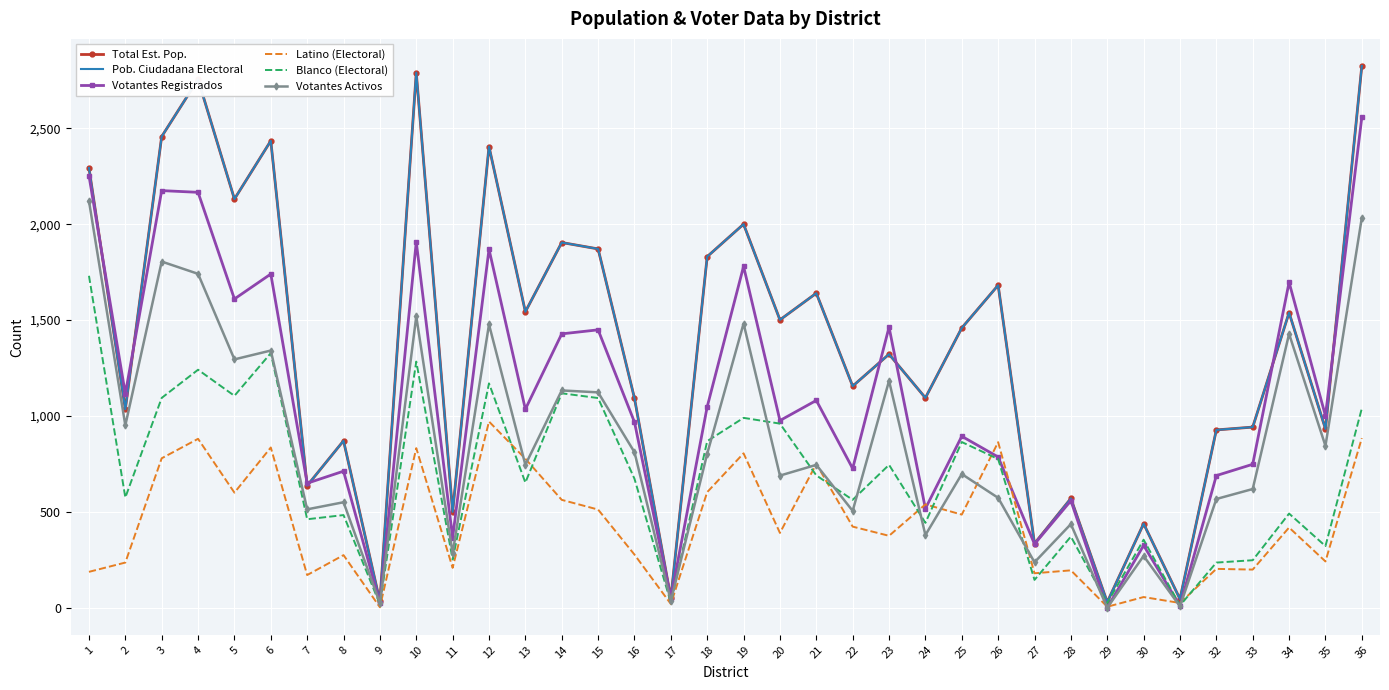

Where is the first local minimum for Blanco (Electoral)?

2